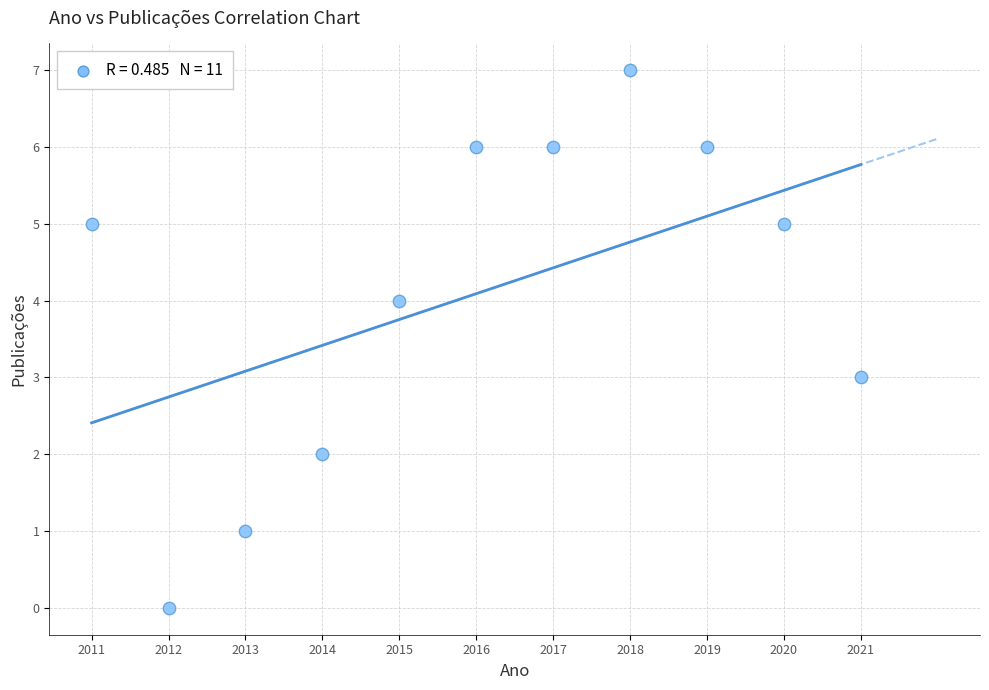

What is the average X value?

2016